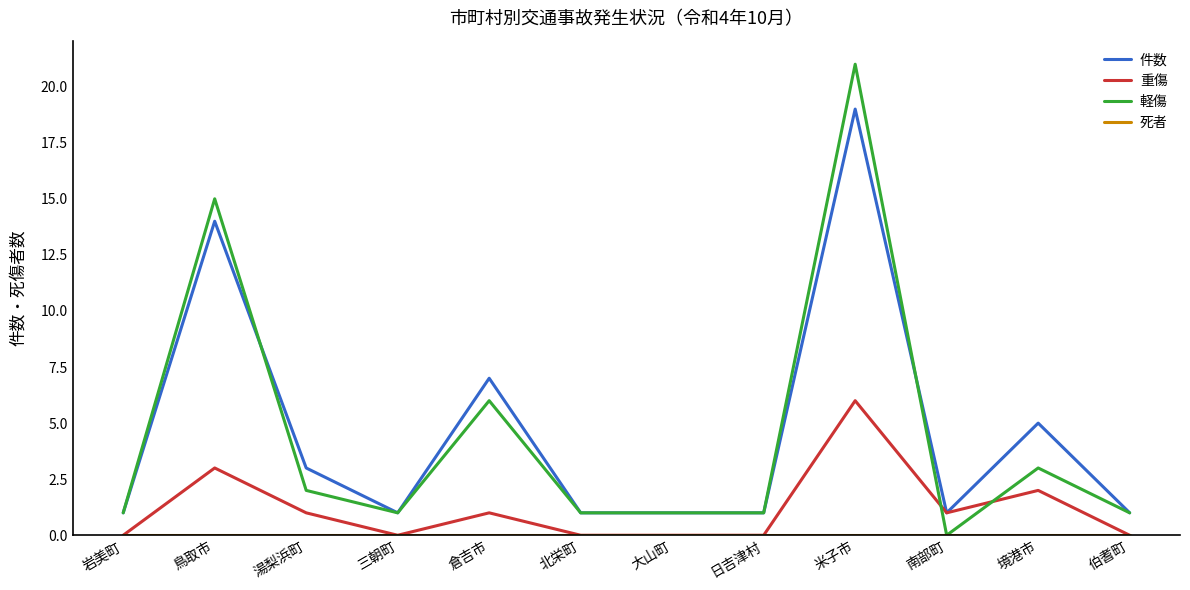

After their last crossing, which series has the higher values: 重傷 or 軽傷?

軽傷